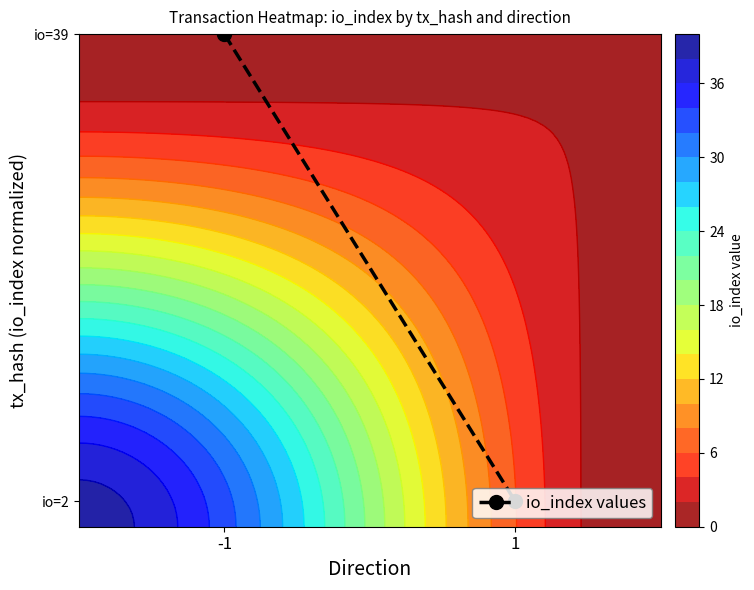

Which label corresponds to the smallest value in the chart?

1